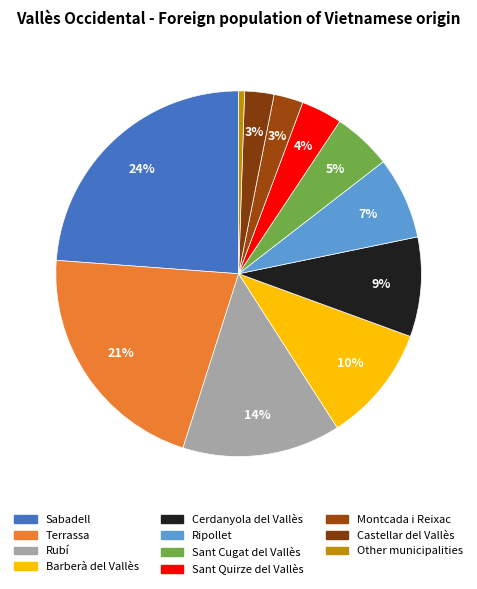

What percentage do Barberà del Vallès and Ripollet together represent?

17.6%